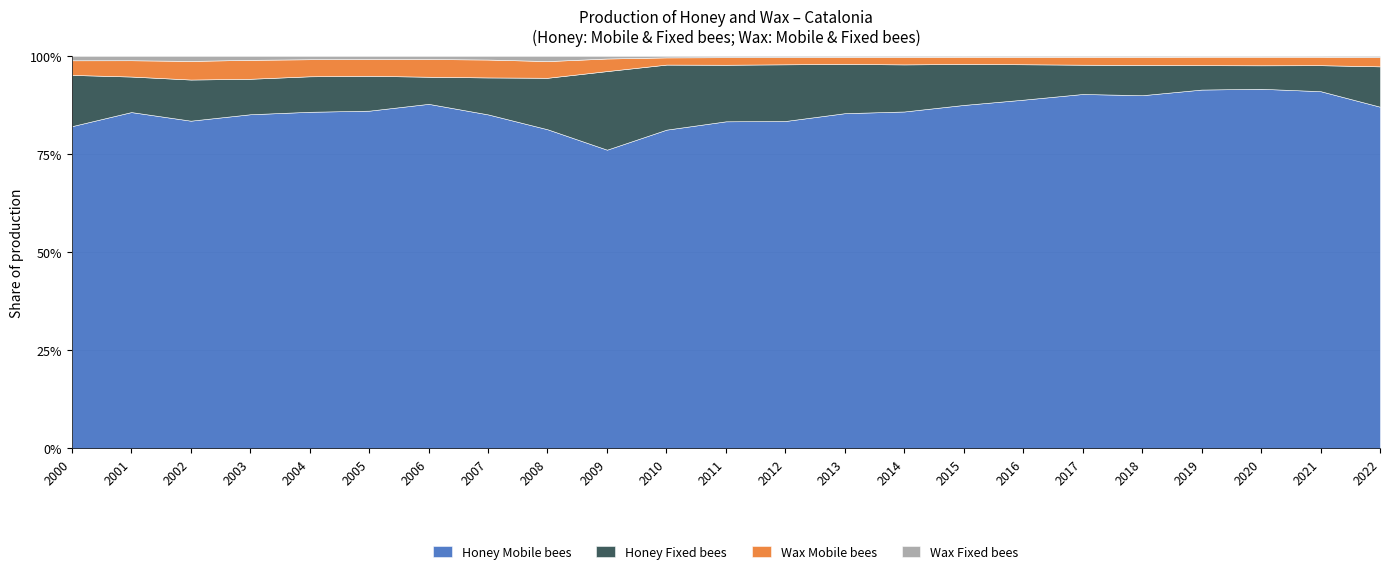

At which label does Honey Mobile bees reach its minimum?

2009